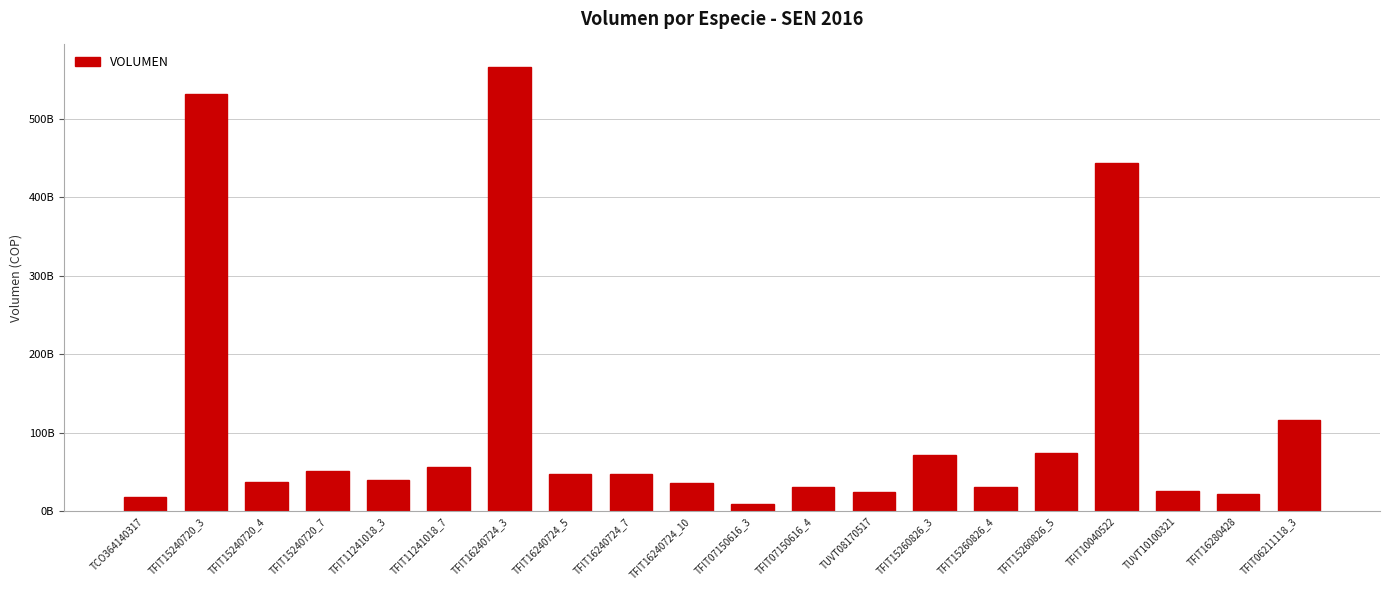

Are the bars horizontal?

No